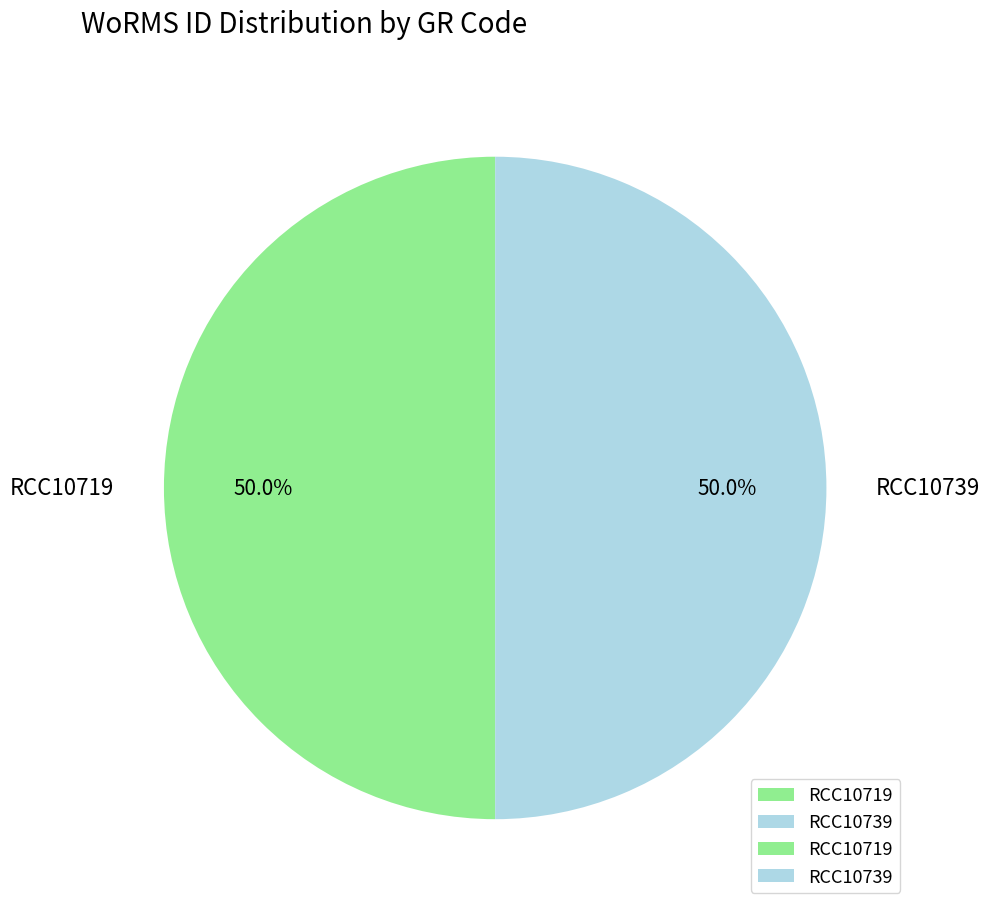

Combined, what portion of the pie is RCC10719 and RCC10739?

100.0%